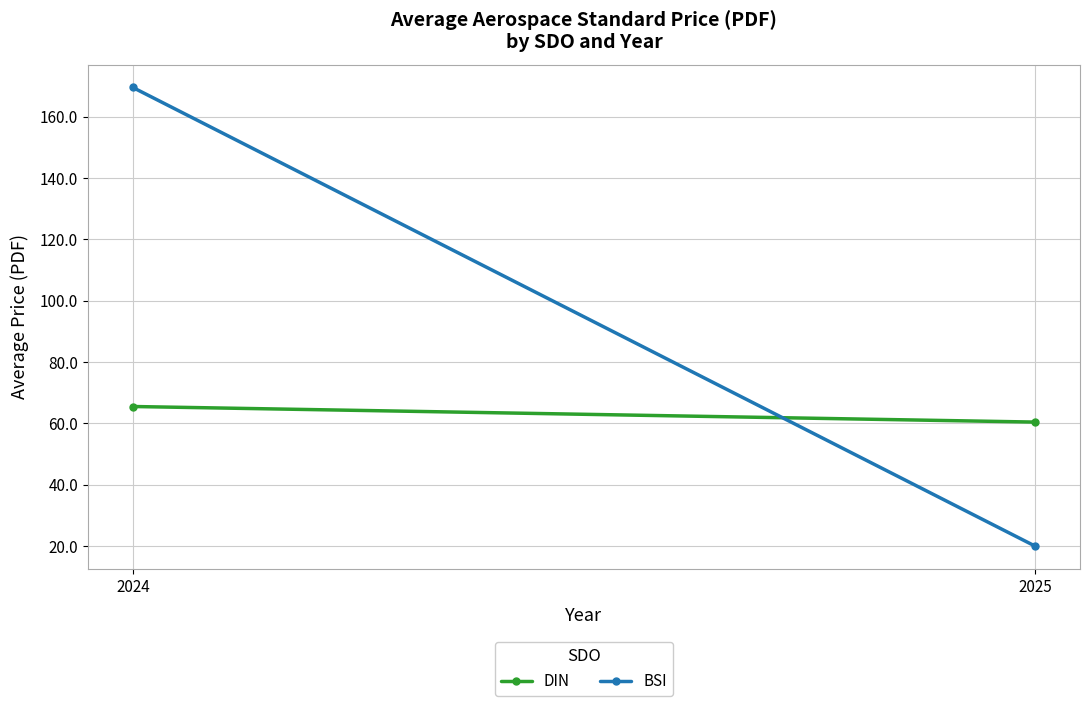

Is it true that DIN equals 65.5 at 2024?

True